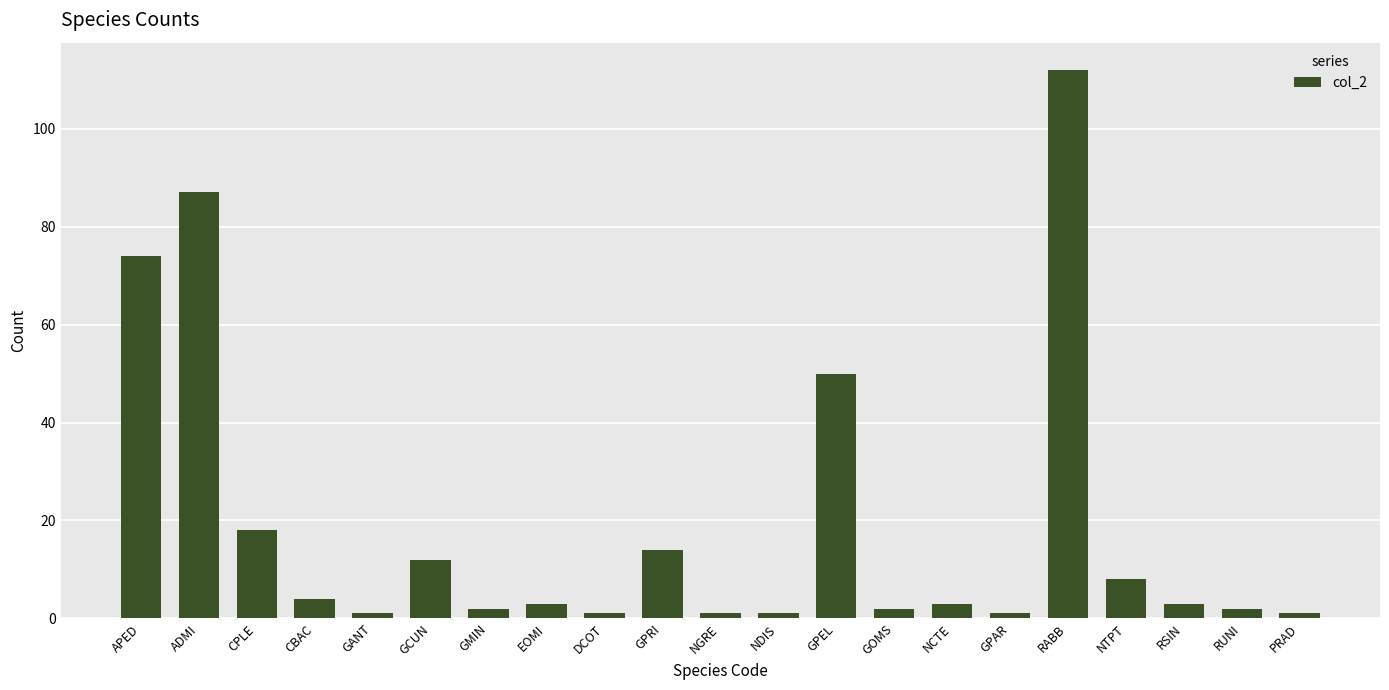

The chart shows a value of 112 at RABB. True or false?

True